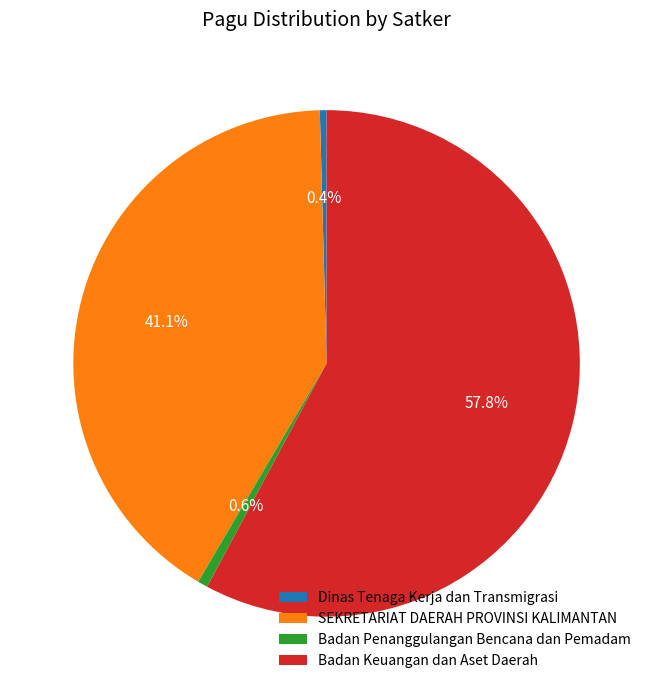

How many segments does this pie chart have?

4